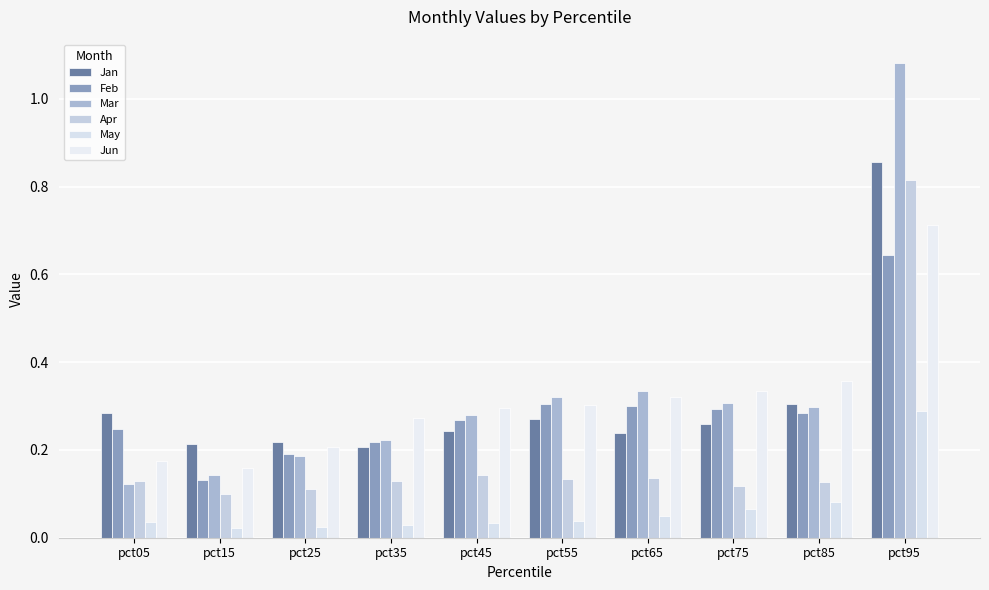

Is it true that Jan equals 0.1 at pct55?

False